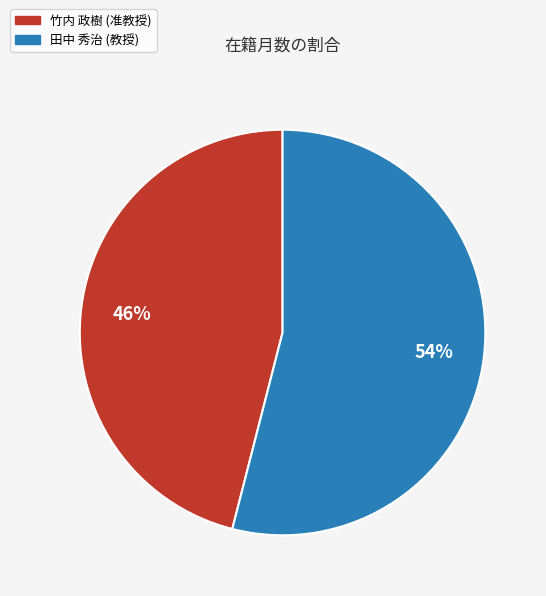

What percentage is the 田中 秀治 (教授) slice, to the nearest percent?

54%